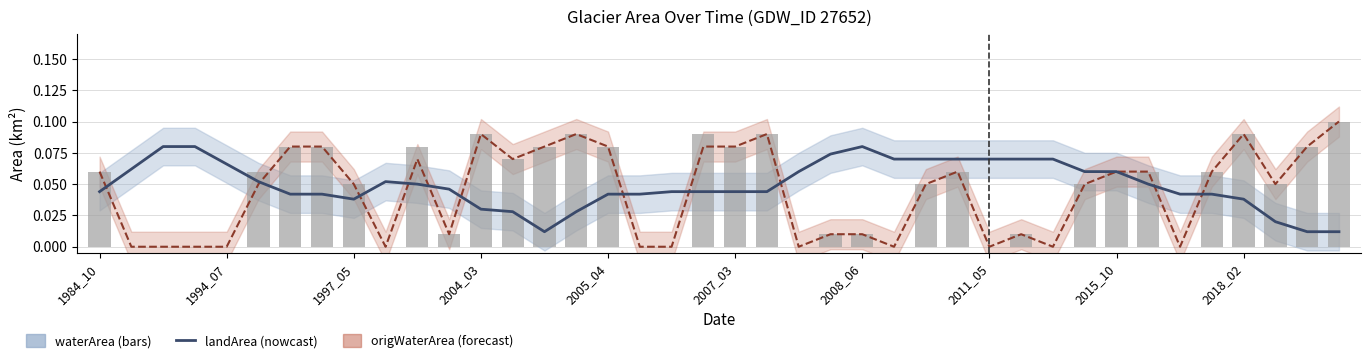

What is the approximate value of origWaterArea at 2015_10?

0.1